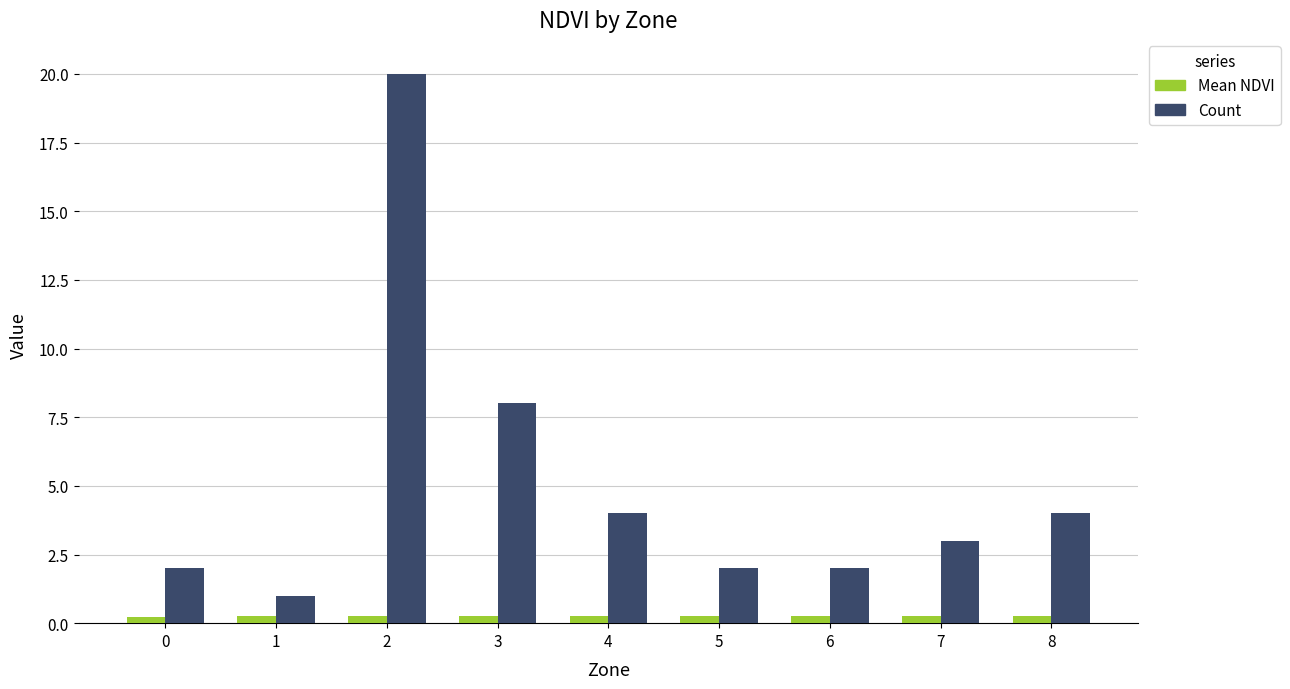

Where does the Count series first go above 3?

2